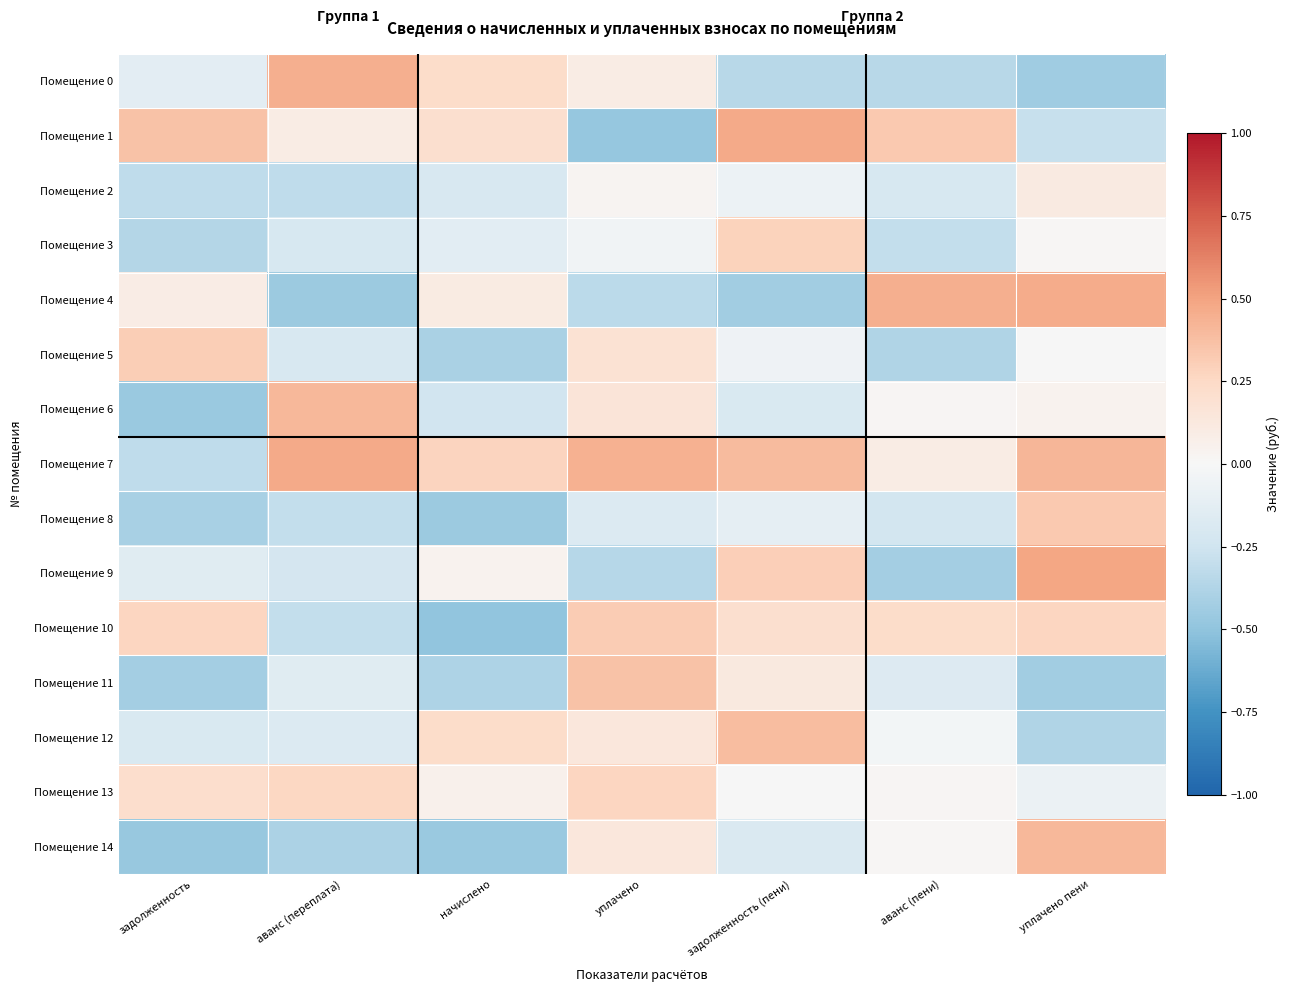

Which series has the largest total across all categories?

Помещение 7